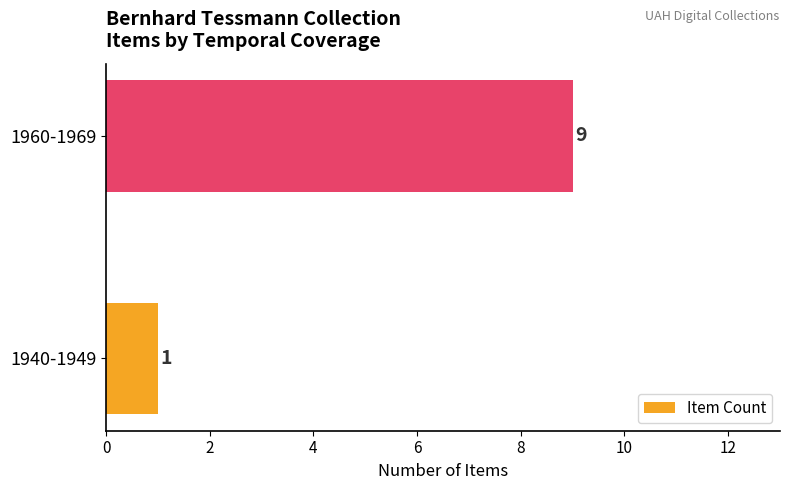

List the labels in order of value, largest first.

1960-1969, 1940-1949